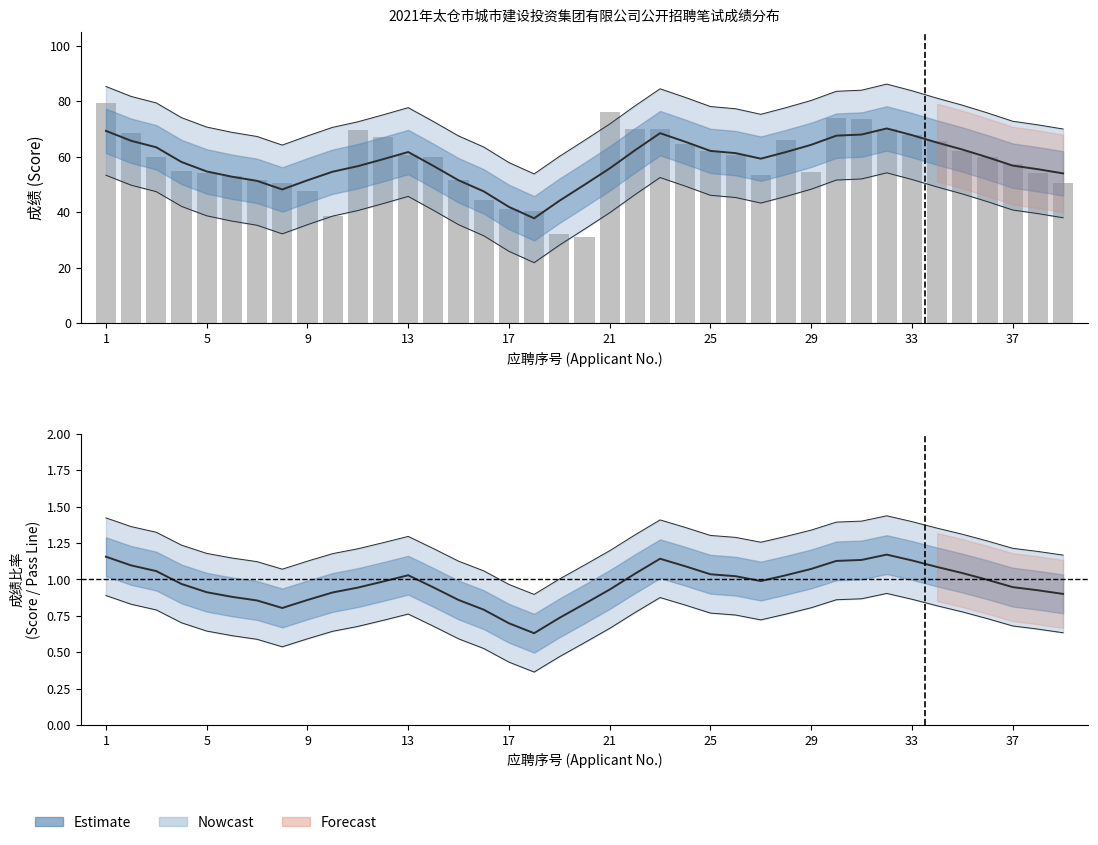

The Estimate series shows 0.9 at 37. True or false?

True